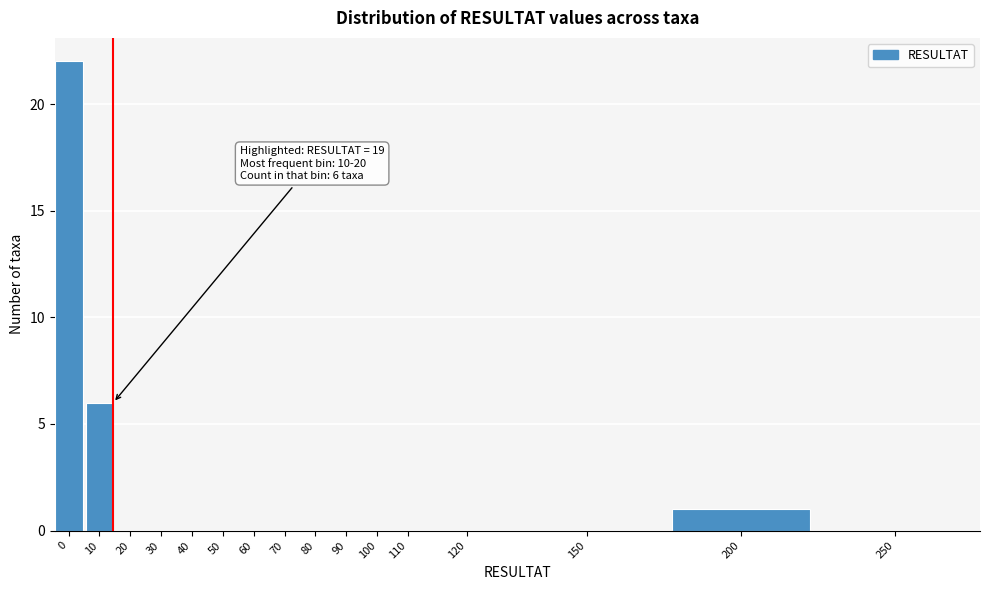

Reading right to left, what are all the values shown in this chart?

250=0	200=1	150=0	120=0	110=0	100=0	90=0	80=0	70=0	60=0	50=0	40=0	30=0	20=0	10=6	0=22